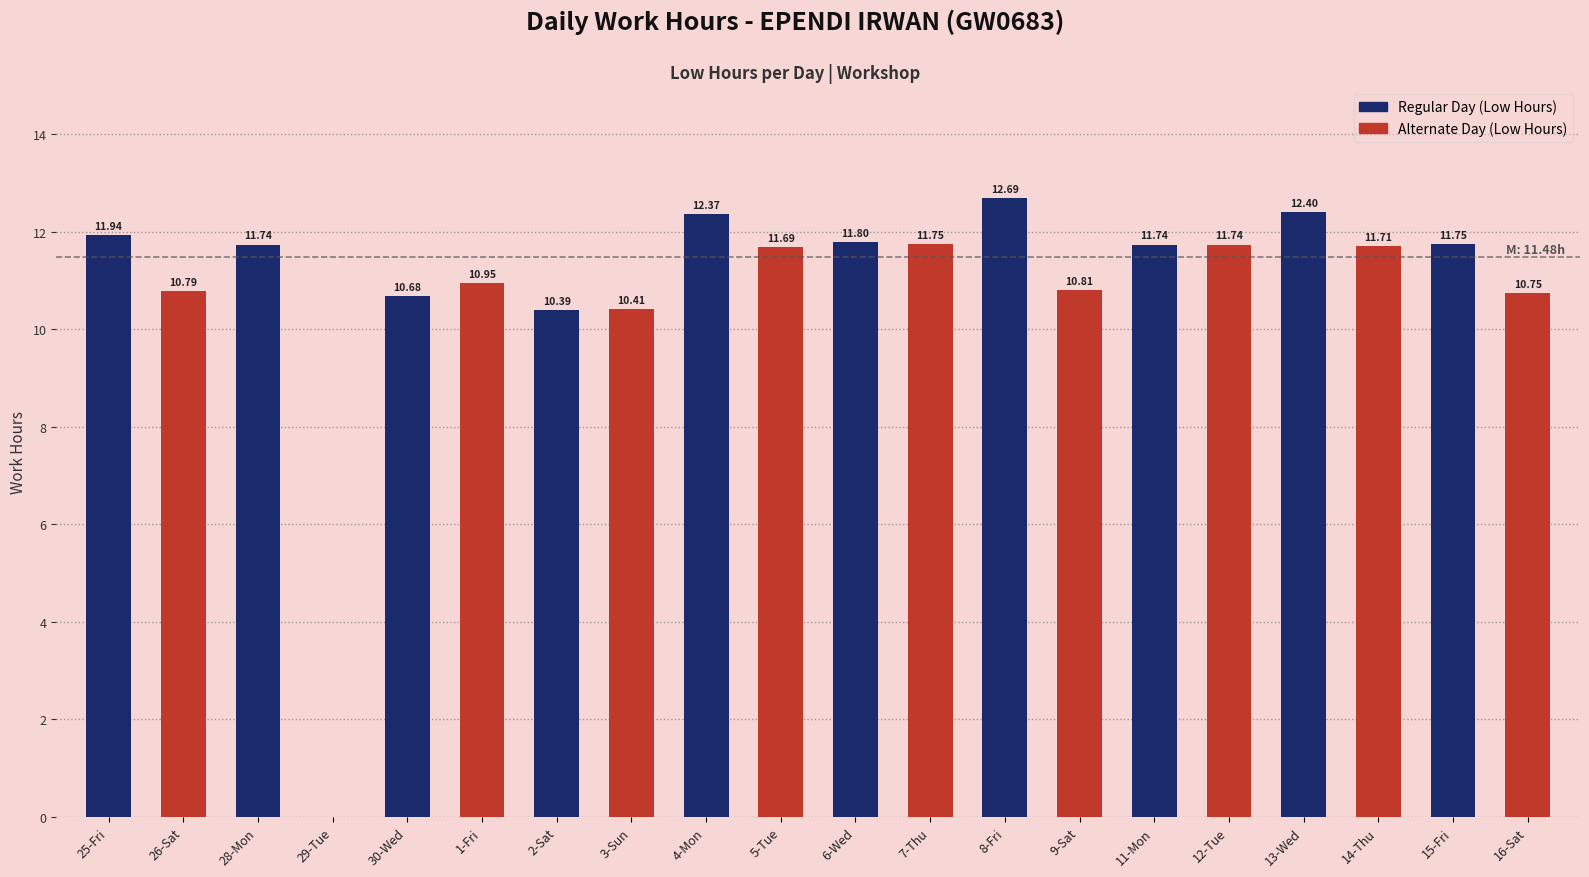

What is the difference between the Alternate Day (Low Hours) values at 4-Mon and 28-Mon?

11.7